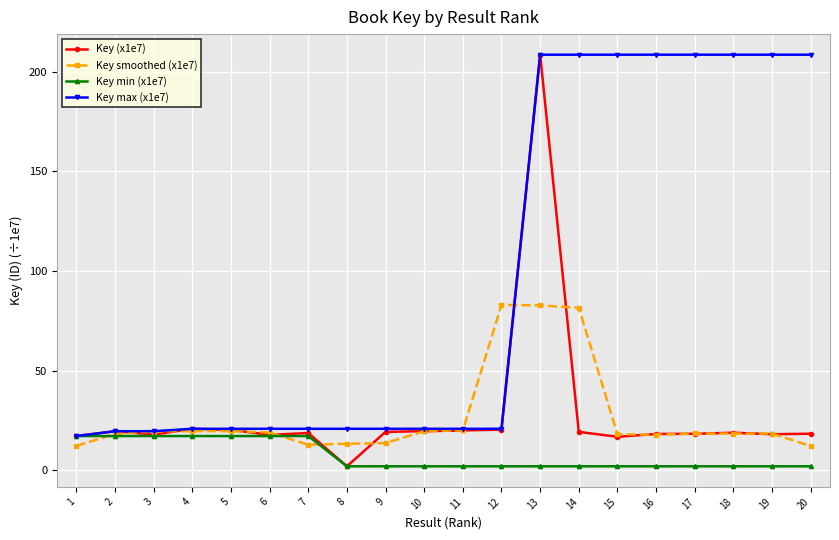

What is the greatest value displayed?

208.5